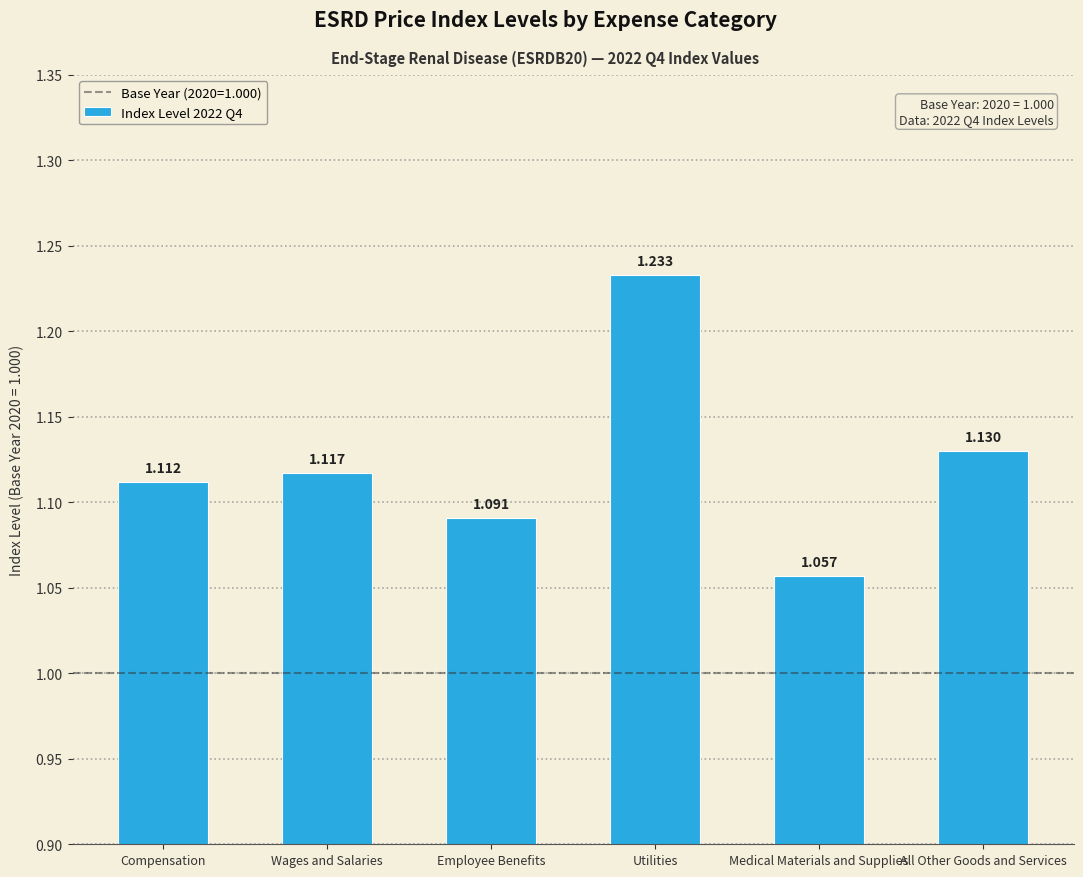

What is the label of the 6th bar from the left?

All Other Goods and Services